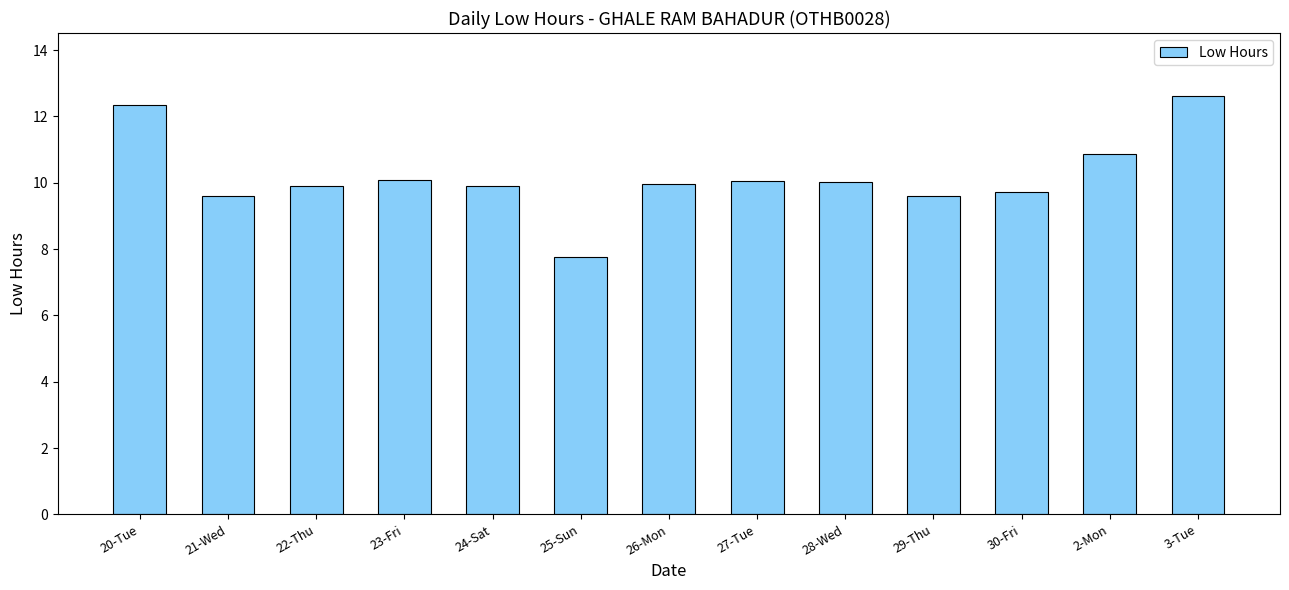

What is the greatest value displayed?

12.6